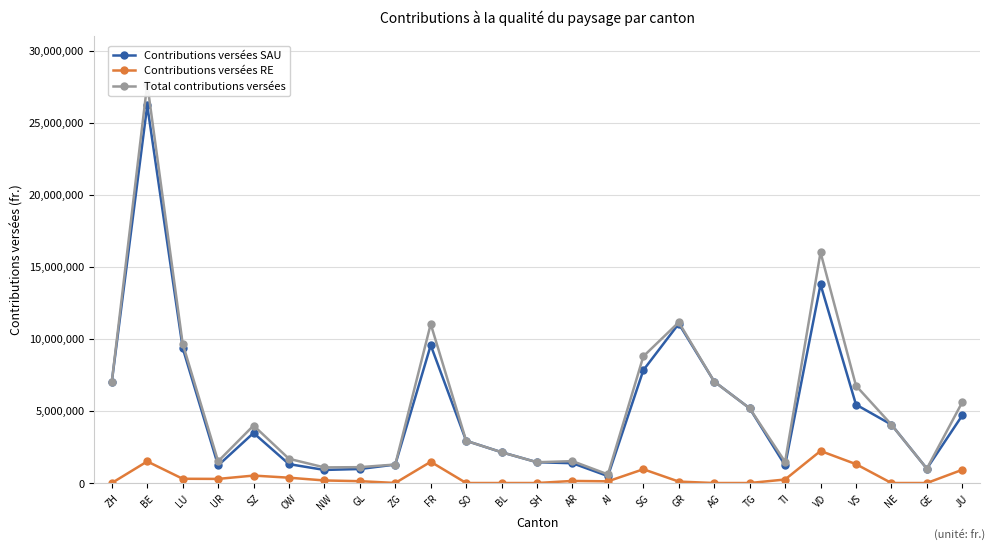

Which series has the largest range (max minus min)?

Total contributions versées